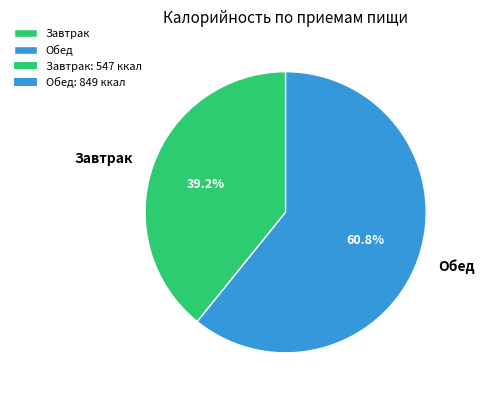

Which slice represents more than half of the pie?

Обед